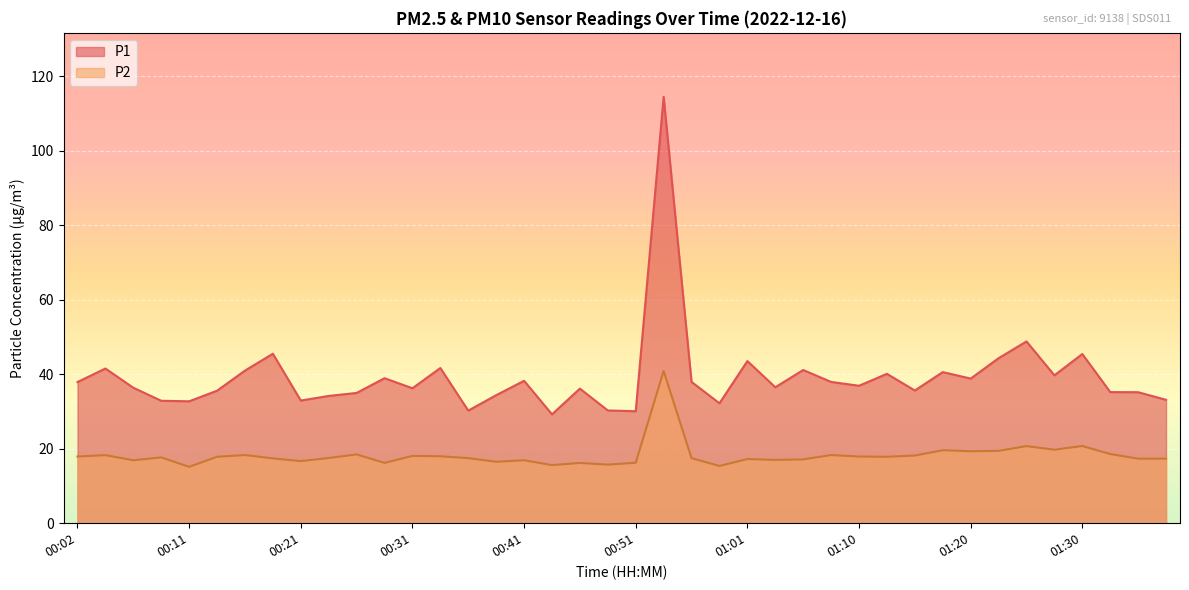

What are all the series names shown in the legend?

P1, P2